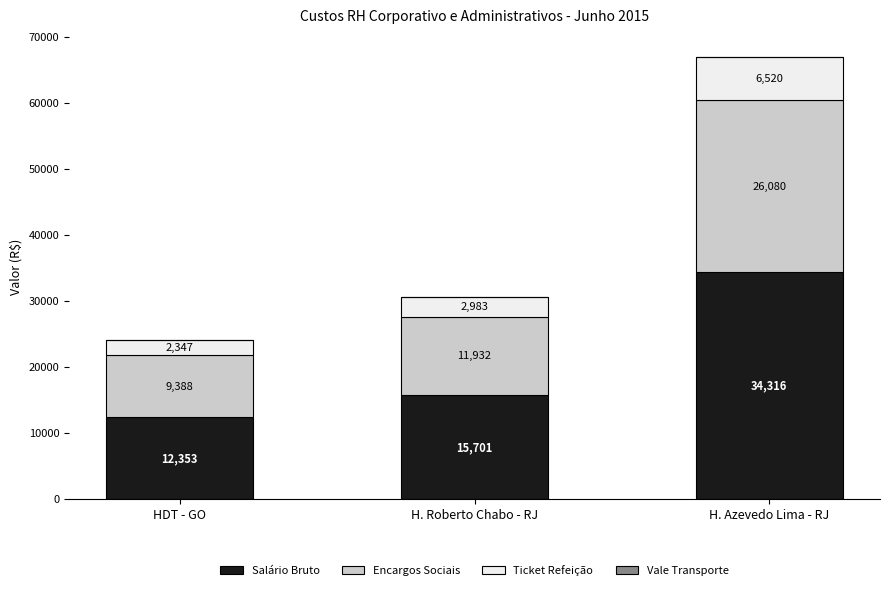

Are the bars grouped side by side (vs. stacked)?

No